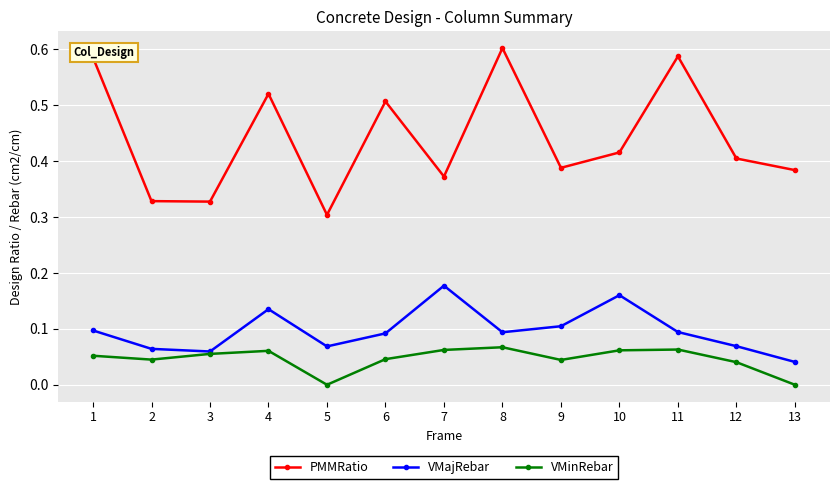

Where is the first local maximum for PMMRatio?

4